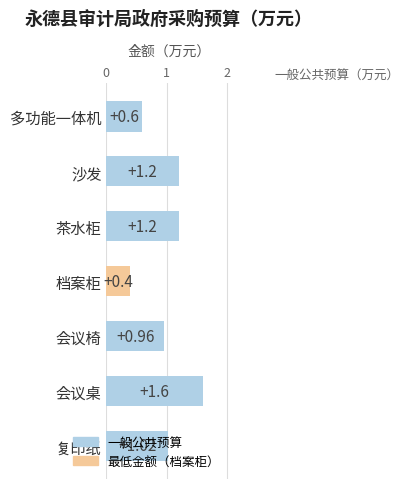

Which has a higher value, 茶水柜 or 档案柜?

茶水柜